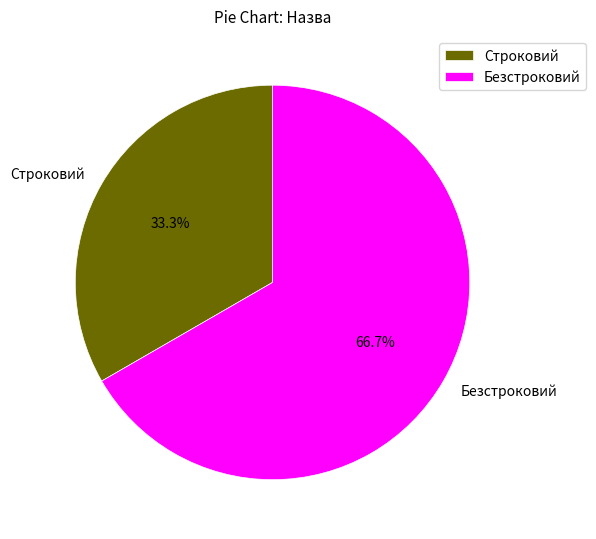

Which has a higher value, Строковий or Безстроковий?

Безстроковий